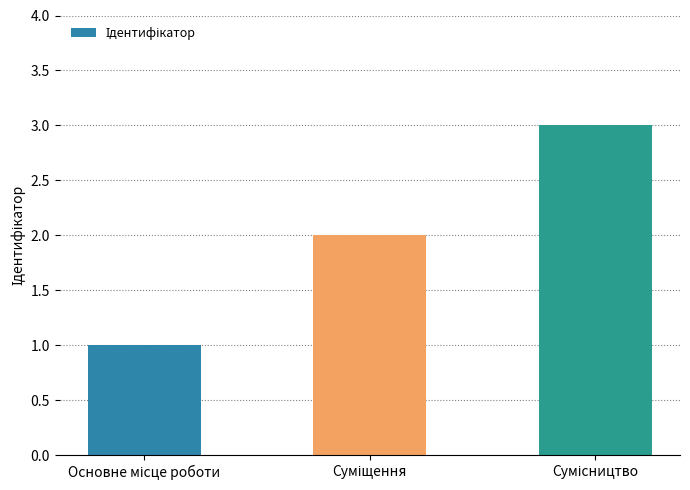

What is the greatest value displayed?

3